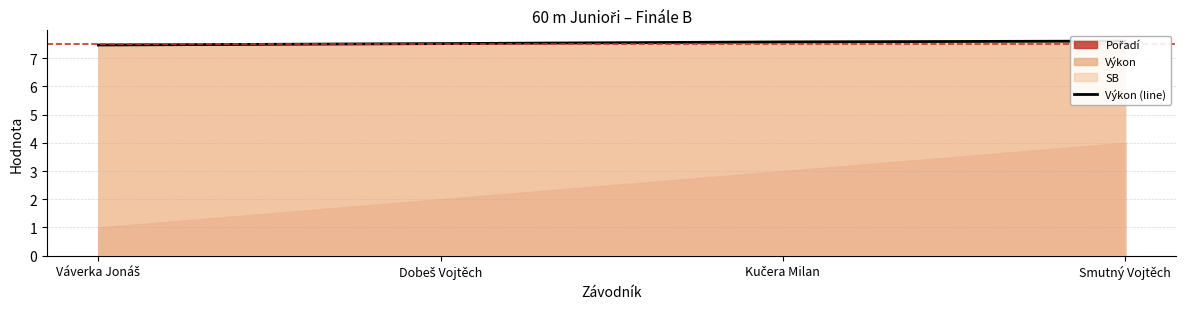

The value at Kučera Milan is 7.6. True or false?

True